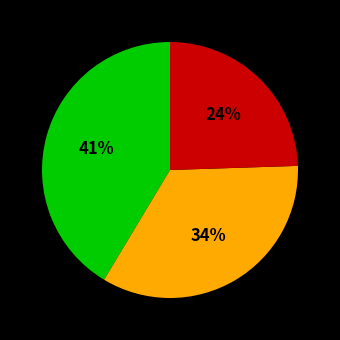

Is there a majority slice in this chart?

No